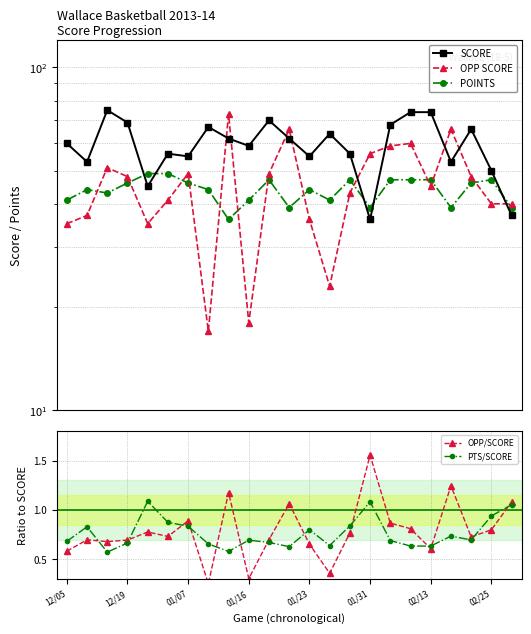

True or false: OPP/SCORE has more than 0 points higher than both neighbors.

True